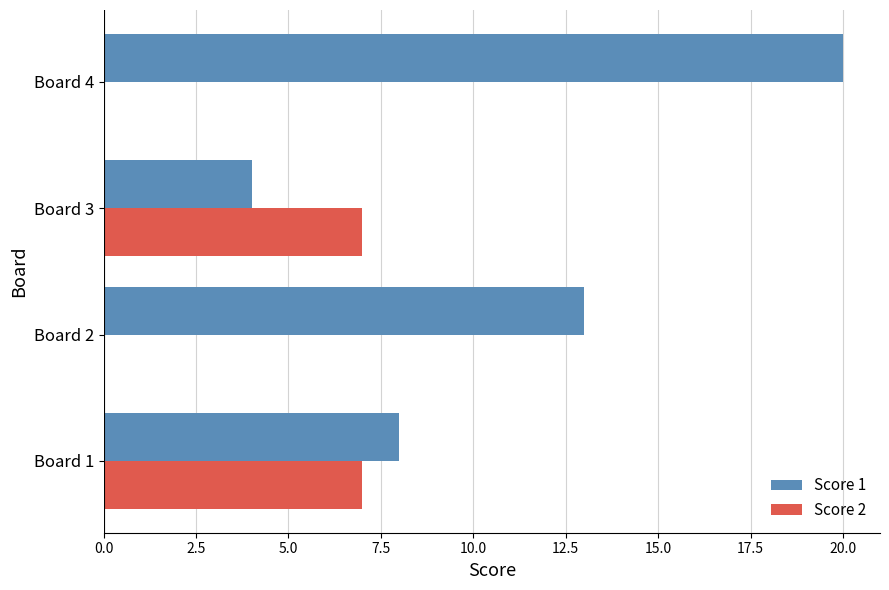

What are all the series names shown in the legend?

Score 1, Score 2